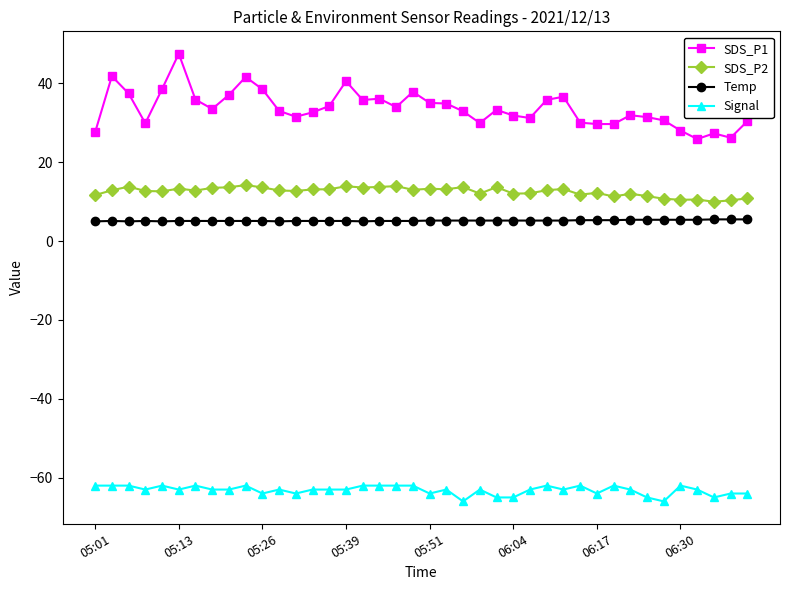

True or false: SDS_P1 has more than 0 interior local peaks.

True